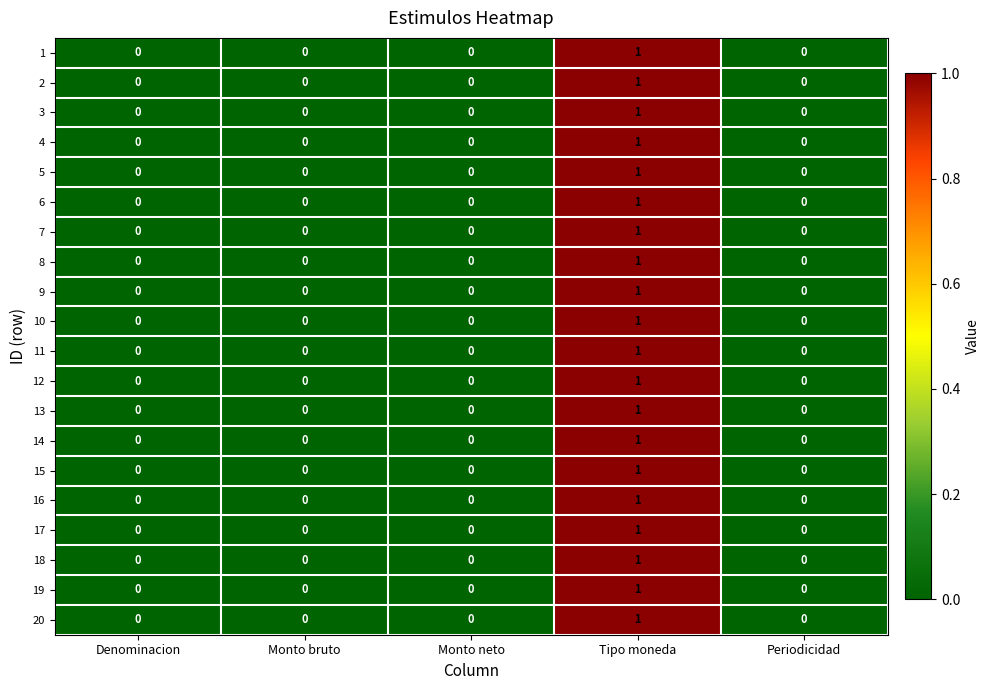

At which category does the chart reach its peak across all series?

Tipo moneda